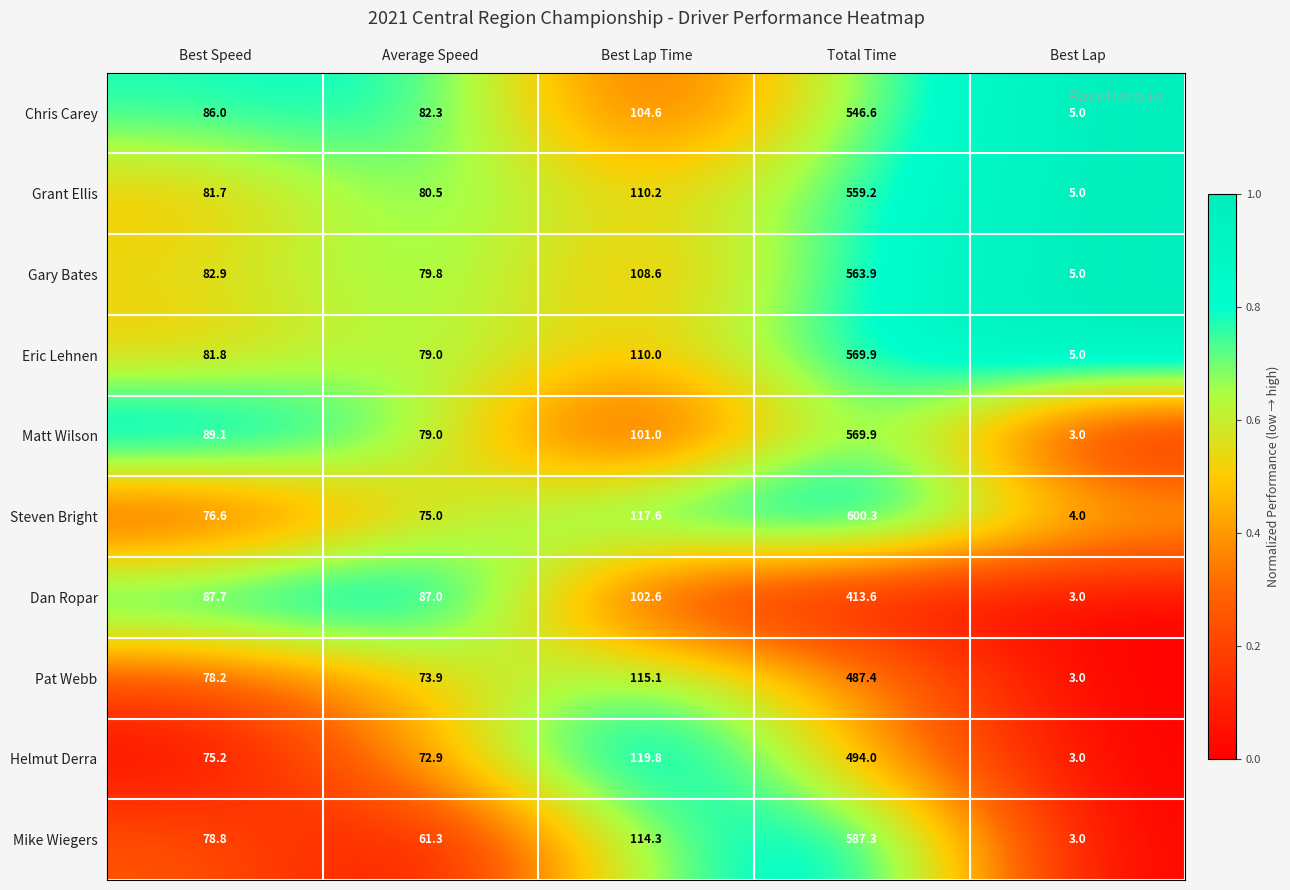

Is the value of Helmut Derra at Total Time greater than the value of Gary Bates at Best Lap?

Yes